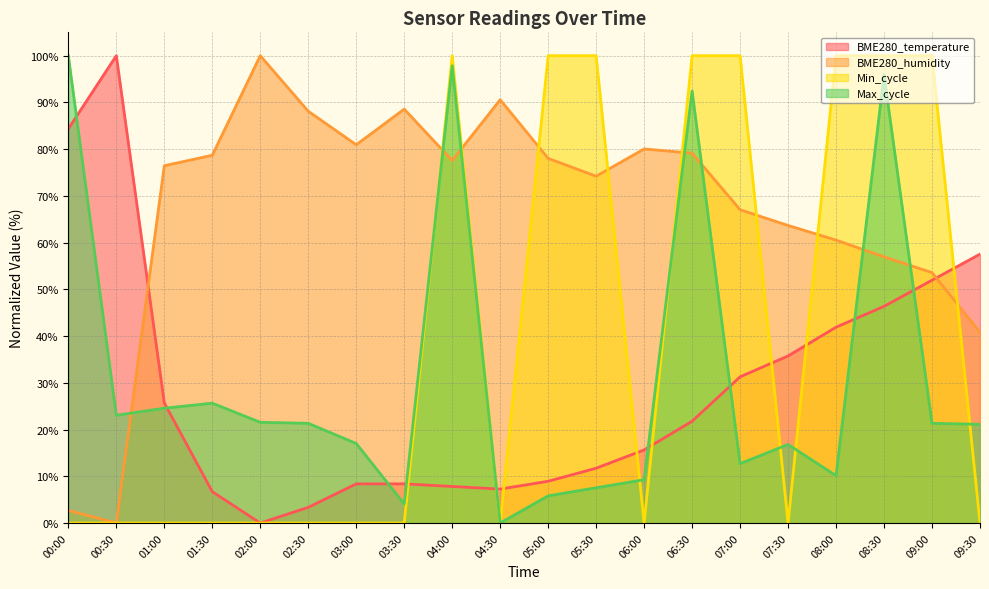

What is the sum of the BME280_humidity values at 06:00 and 07:00?

147.1